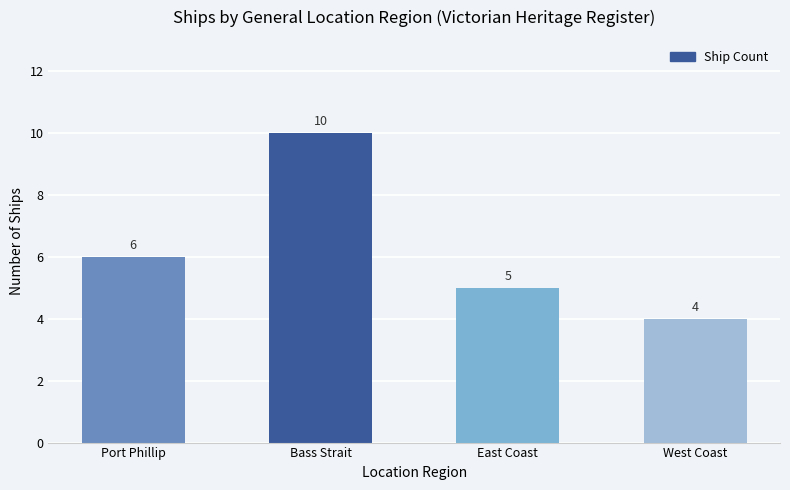

Reading left to right, extract all data points from this chart.

6	10	5	4